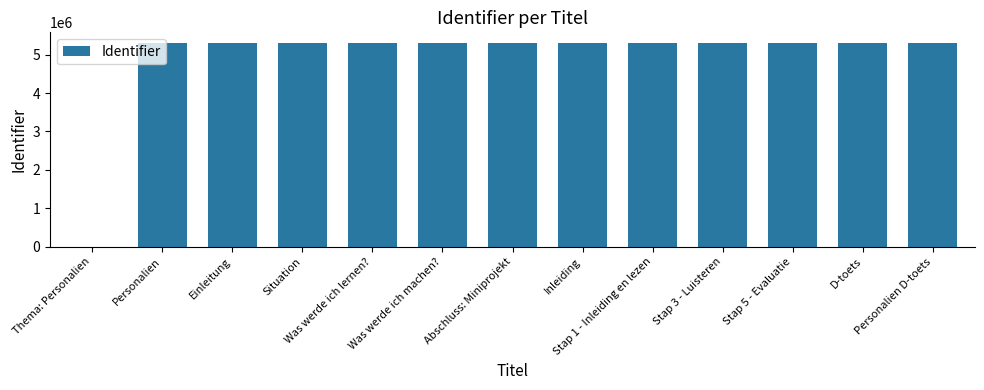

What is the average value?

4904777